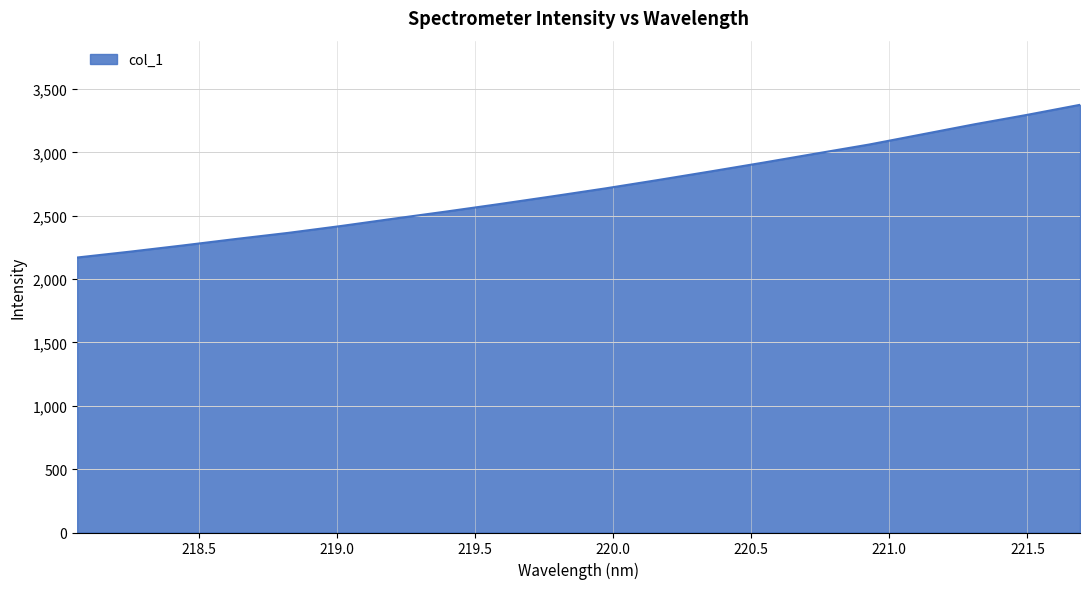

How many distinct data groups are displayed?

1